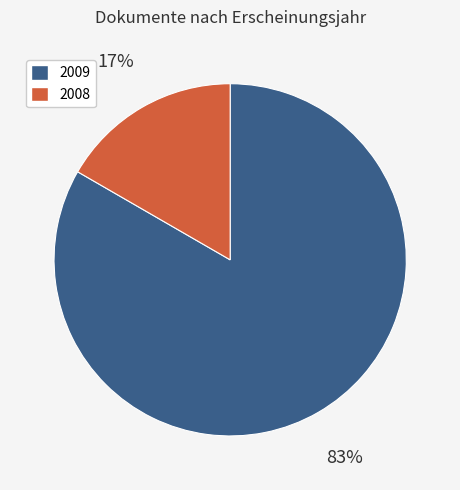

To the nearest percent, what is the average slice percentage?

50%